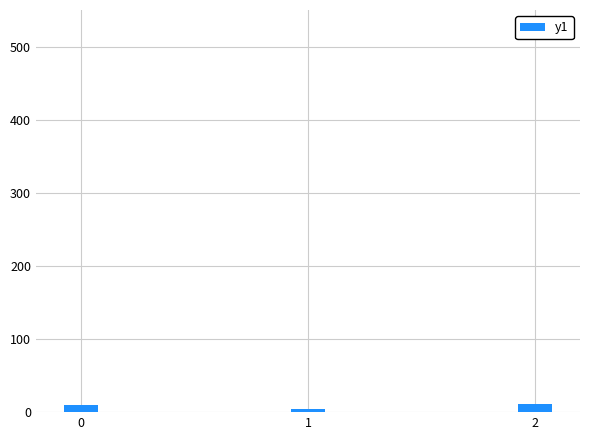

True or false: the data shows 10 at 0.

True